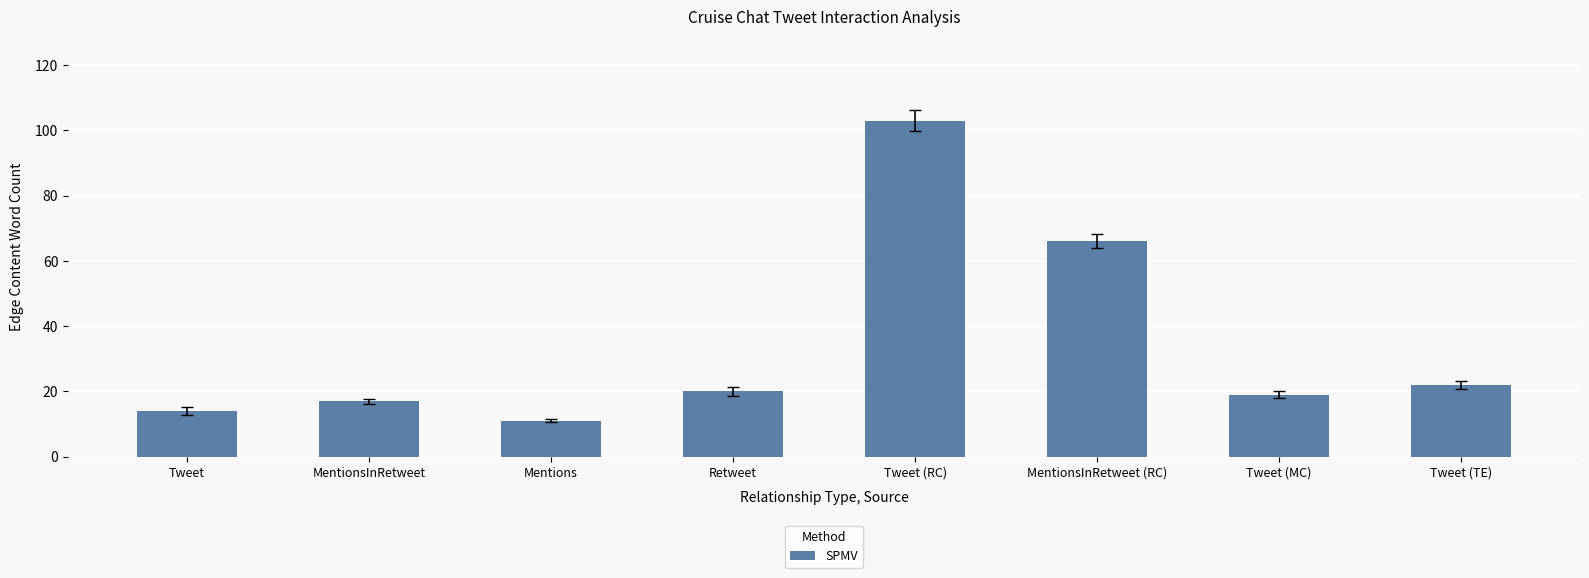

What is the approximate value at Tweet?

14